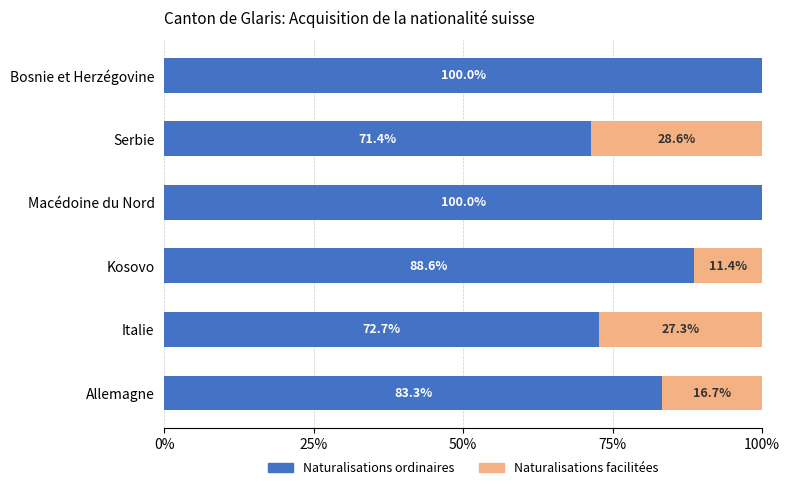

How many data points in Naturalisations ordinaires are above 88?

3